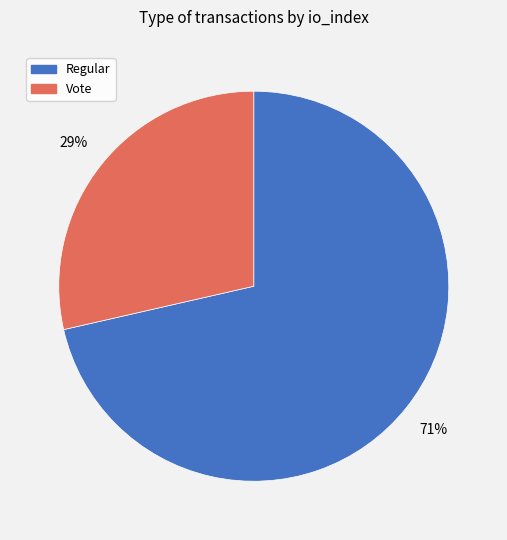

Do Regular and Vote together represent more than half of the pie?

Yes